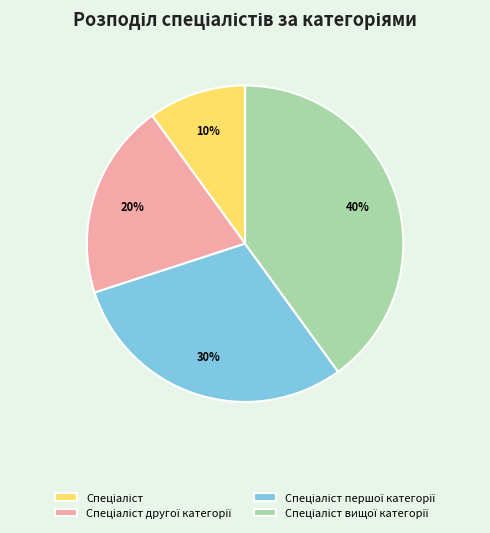

To the nearest percent, what is the difference between the largest and smallest slice percentages?

30%